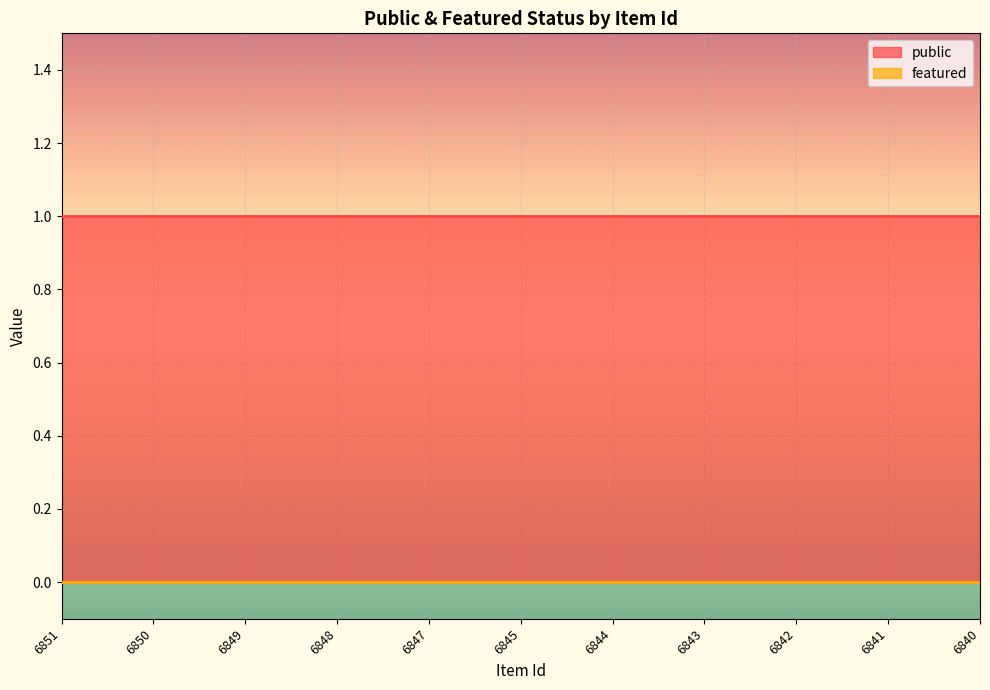

What is the difference between the highest and lowest values at 6850?

1